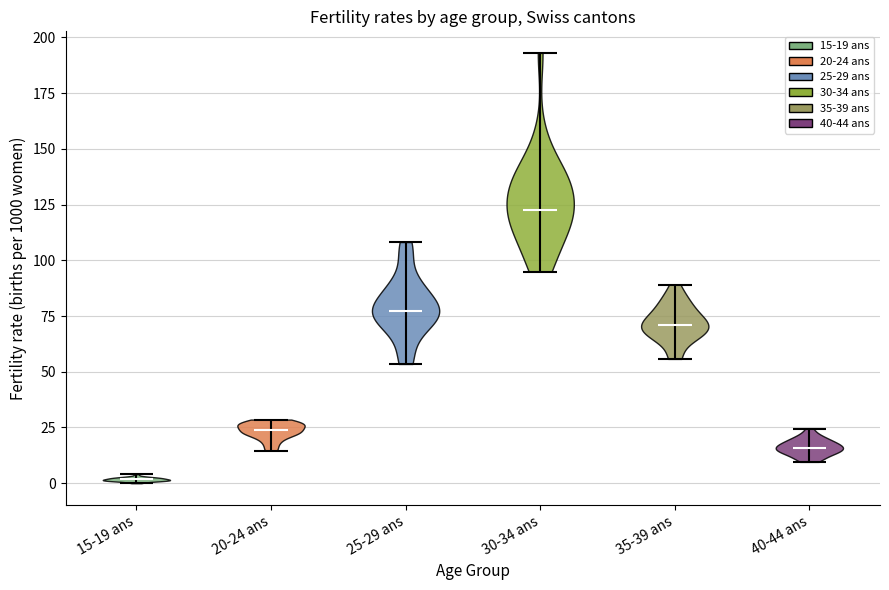

What is the highest point the violin for 15-19 ans reaches on the y-axis? The values are not printed on the chart, so give them approximately, as read against the axis.

5